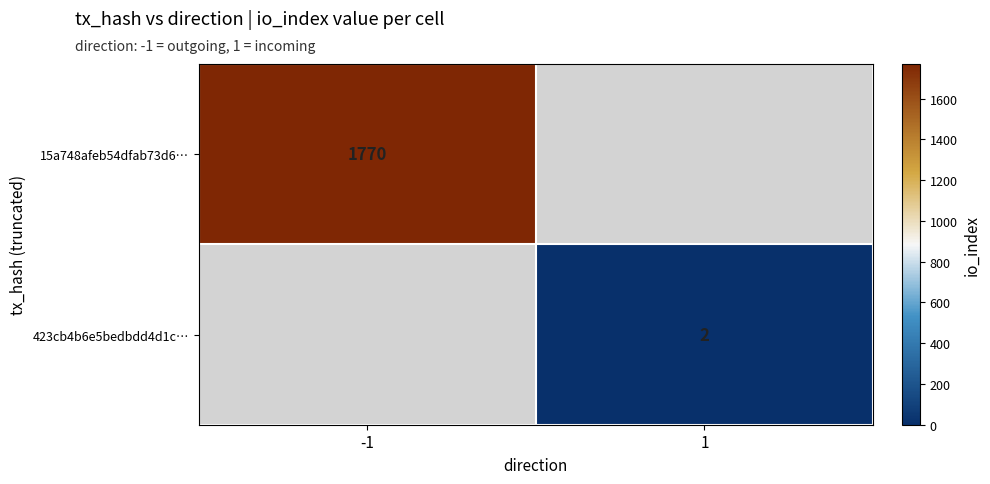

Is it true that 15a748afeb54dfab73d6… equals 1770 at -1?

True